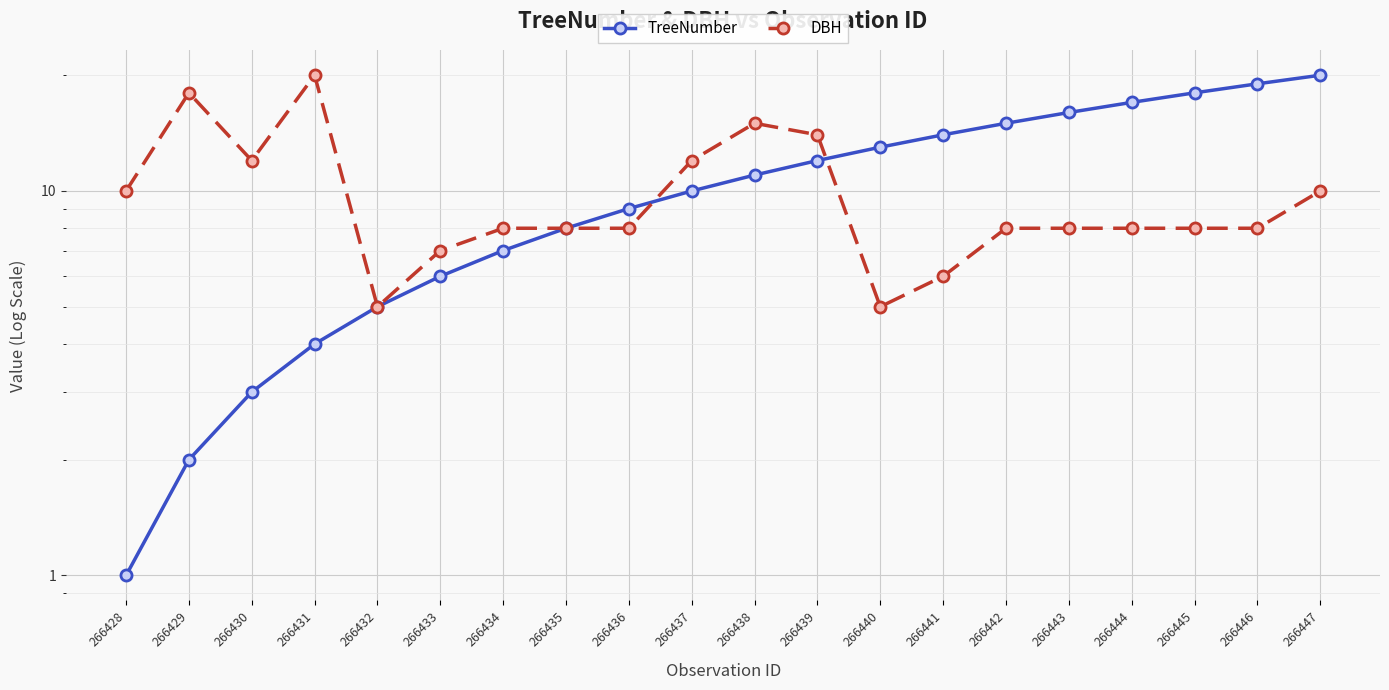

Reading right to left, extract all data points from this chart.

TreeNumber: 266447=20	266446=19	266445=18	266444=17	266443=16	266442=15	266441=14	266440=13	266439=12	266438=11	266437=10	266436=9	266435=8	266434=7	266433=6	266432=5	266431=4	266430=3	266429=2	266428=1
DBH: 266447=10	266446=8	266445=8	266444=8	266443=8	266442=8	266441=6	266440=5	266439=14	266438=15	266437=12	266436=8	266435=8	266434=8	266433=7	266432=5	266431=20	266430=12	266429=18	266428=10